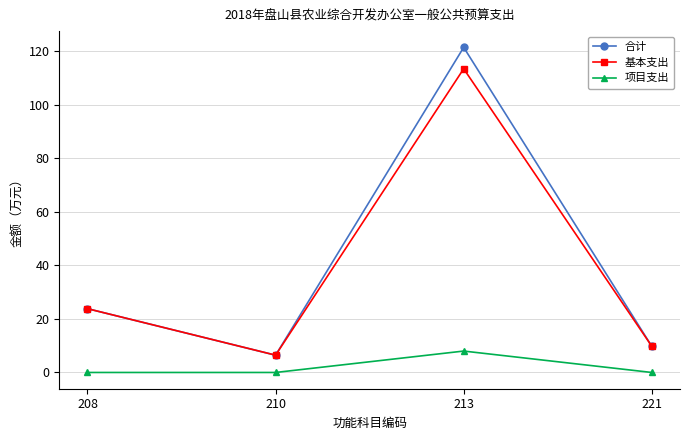

The value of 项目支出 at 213 is 2.7. True or false?

False